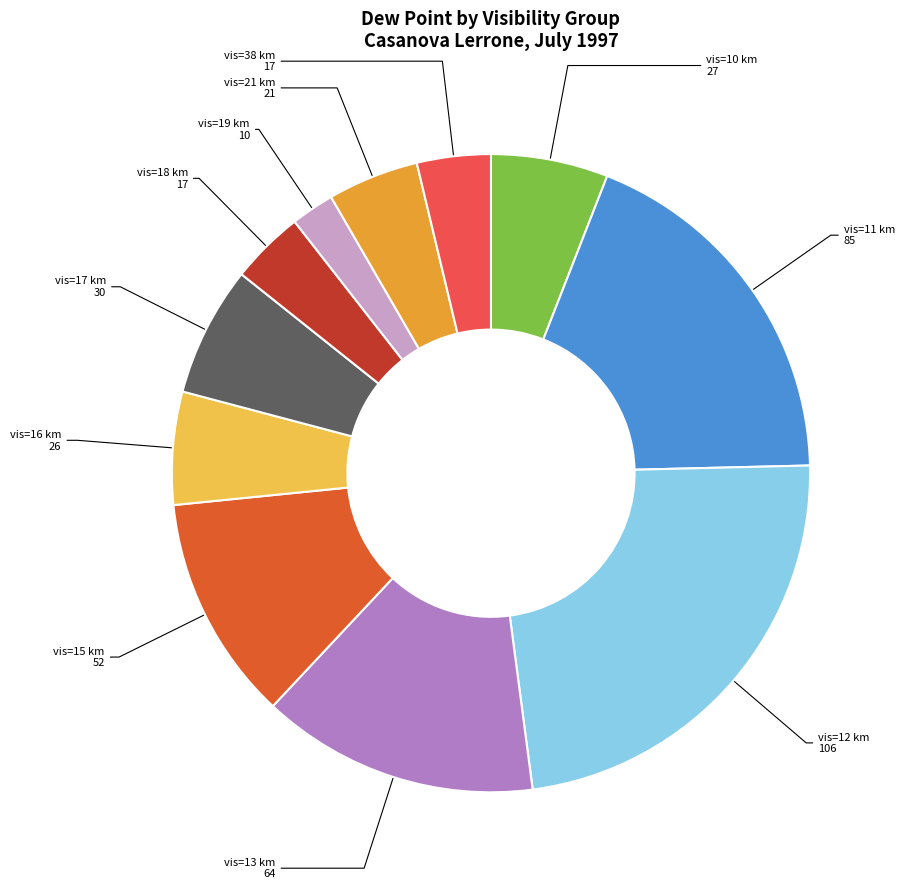

Is there any slice that represents more than half of the pie?

No